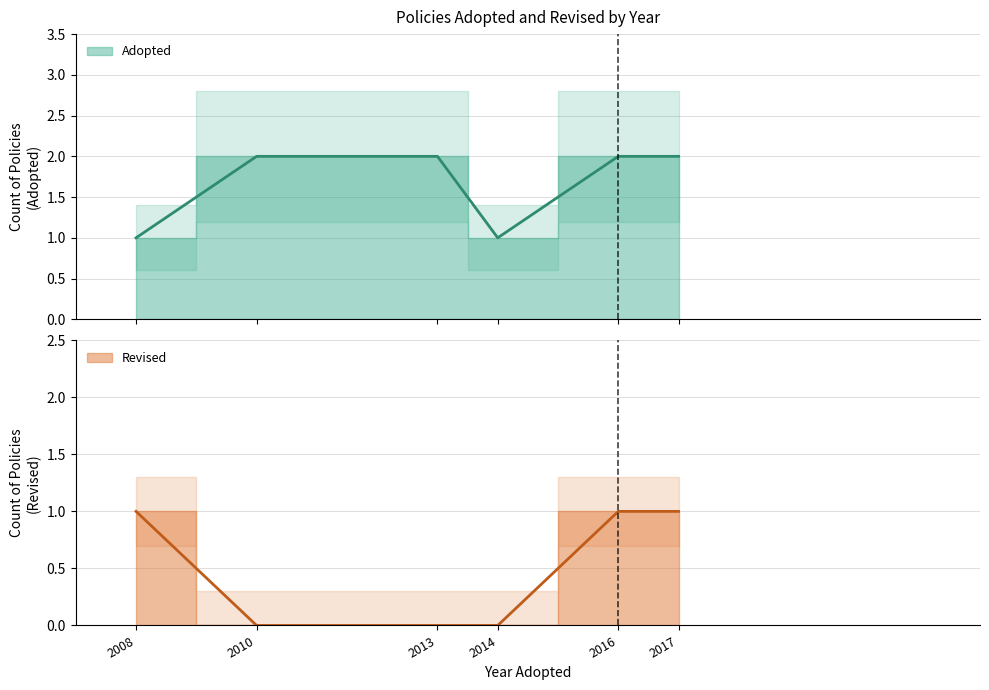

What is the difference between the second highest and second lowest values?

1